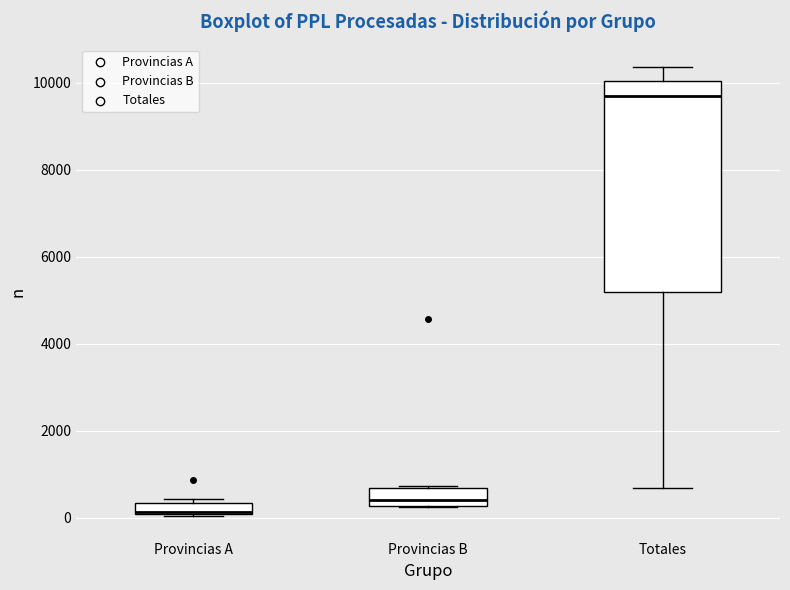

Comparing the boxes themselves (not the whiskers), which one is the tallest?

Totales